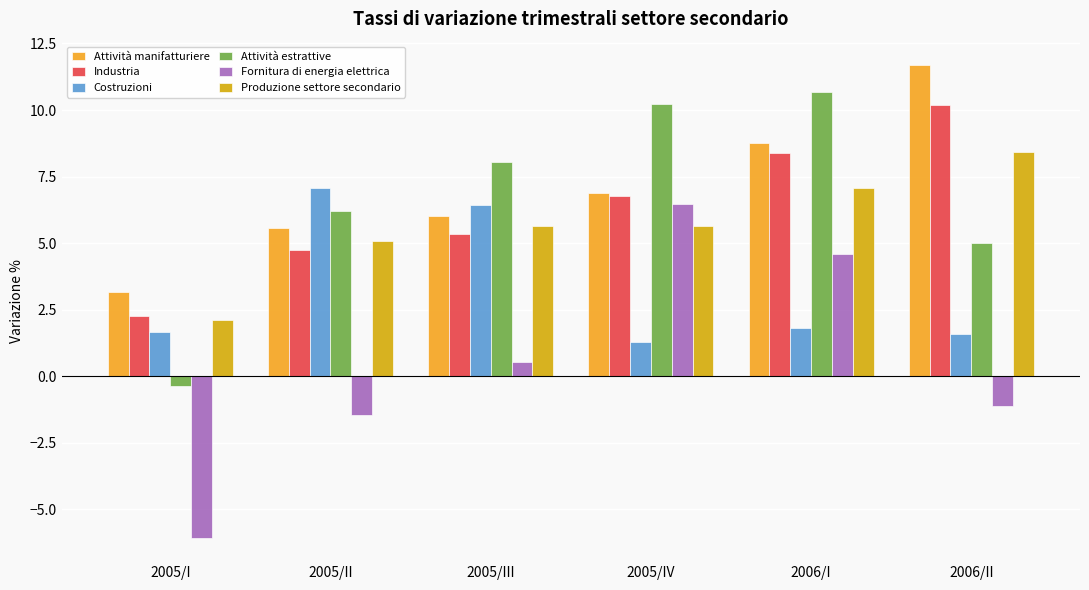

At which label does Fornitura di energia elettrica reach its peak?

2005/IV